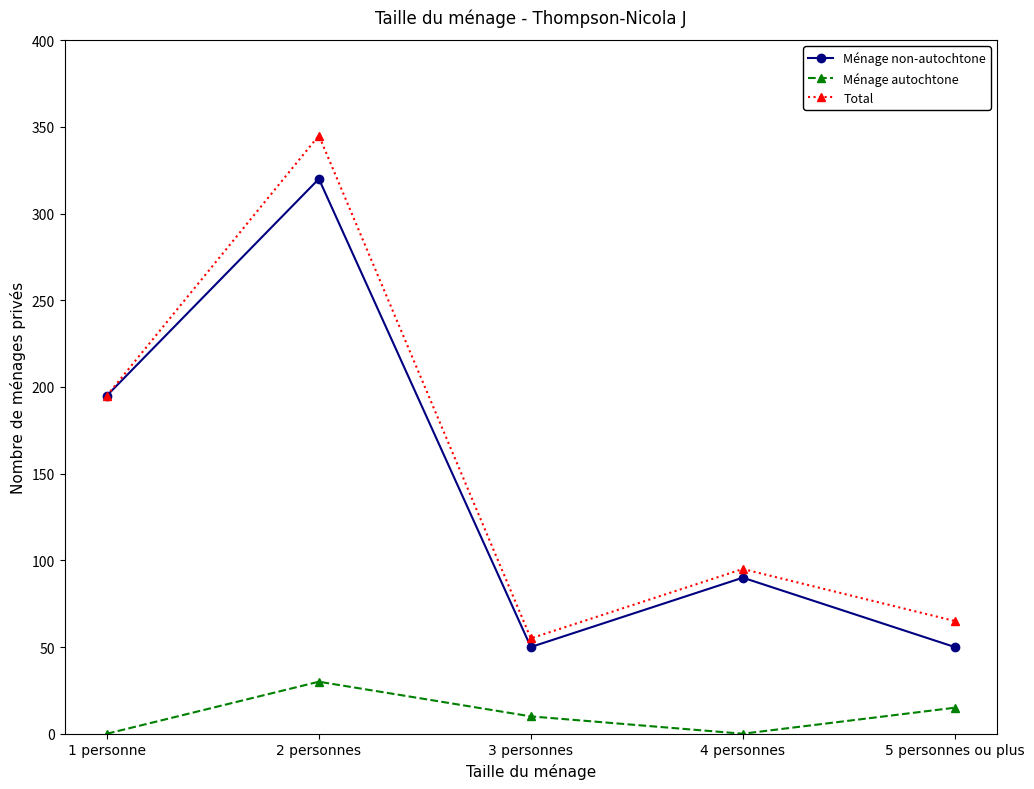

What are all the series names shown in the legend?

Ménage non-autochtone, Ménage autochtone, Total